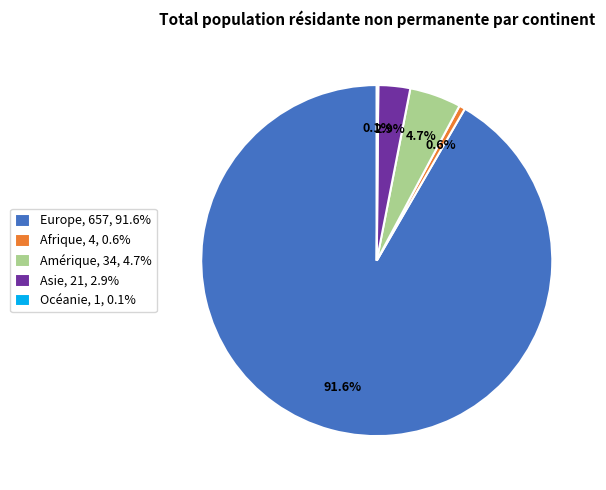

Between Asie, 21, 2.9% and Amérique, 34, 4.7%, which is larger?

Amérique, 34, 4.7%